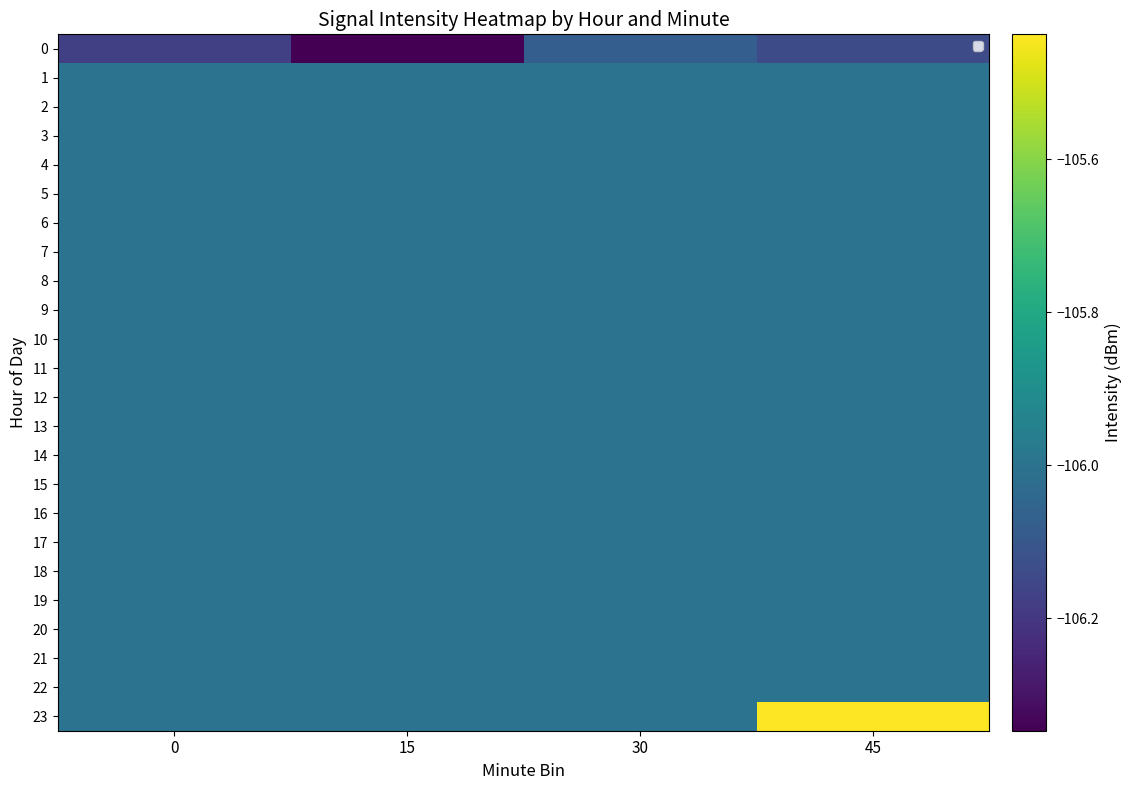

The value of 16 at 30 is -106.0. True or false?

True